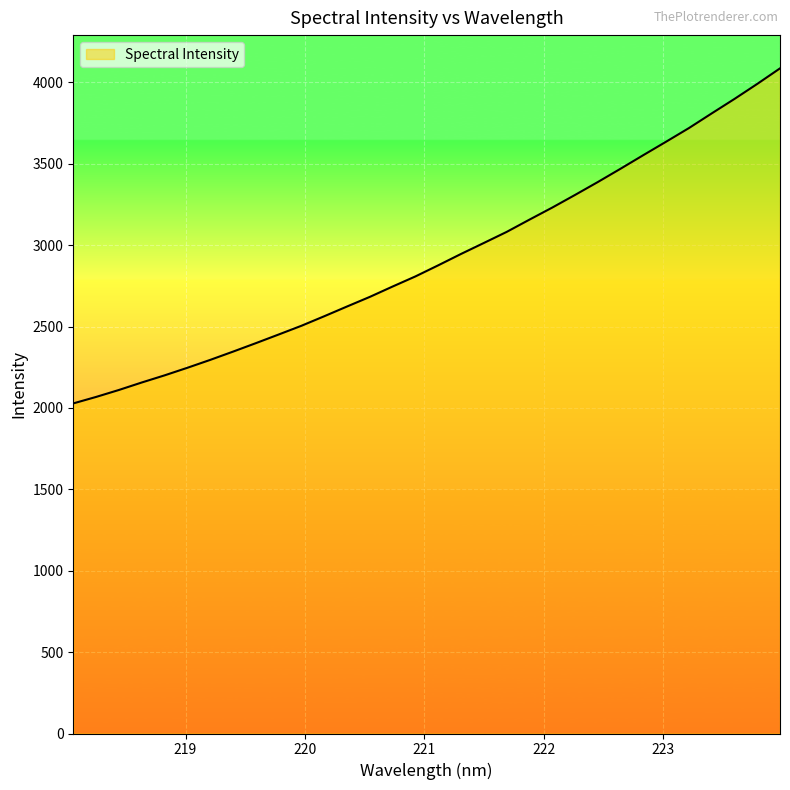

What is the difference between the maximum and minimum values?

2058.5